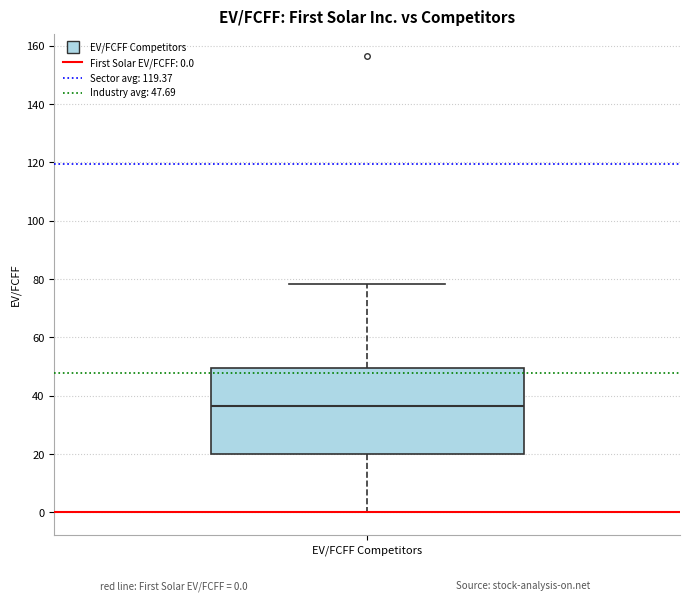

Read this box plot against the y-axis: the position of the median line, the range covered by the box, and the ends of both whiskers. The values are not printed on the chart, so give them approximately, as read against the axis.

median 36, box 20 to 50, whiskers 0 to 78